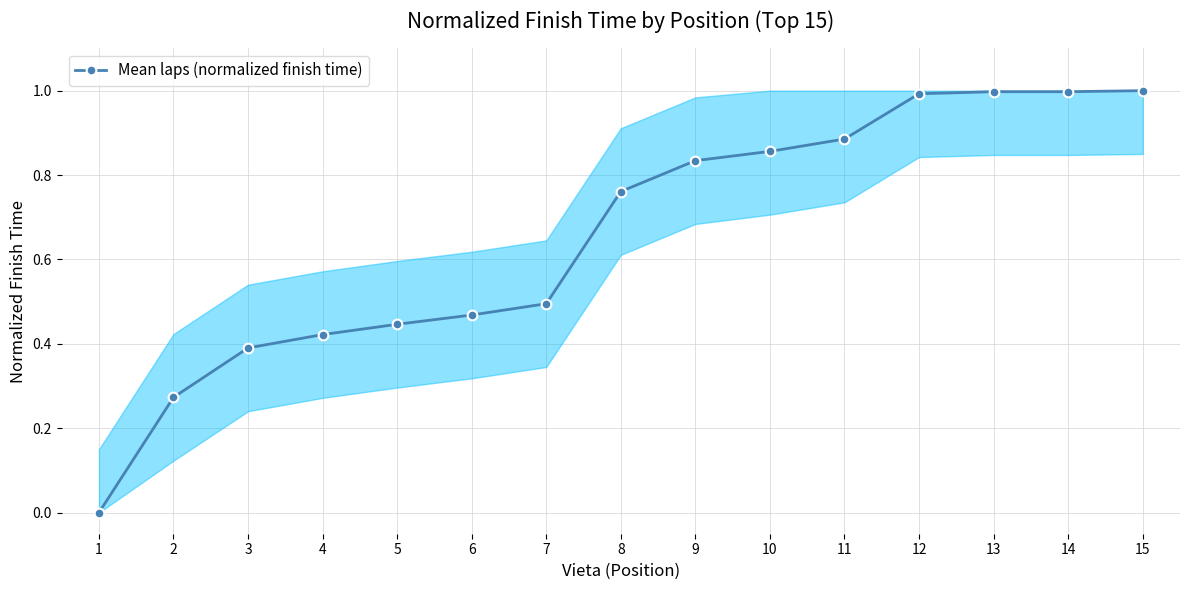

Between 3 and 15, which is larger?

15